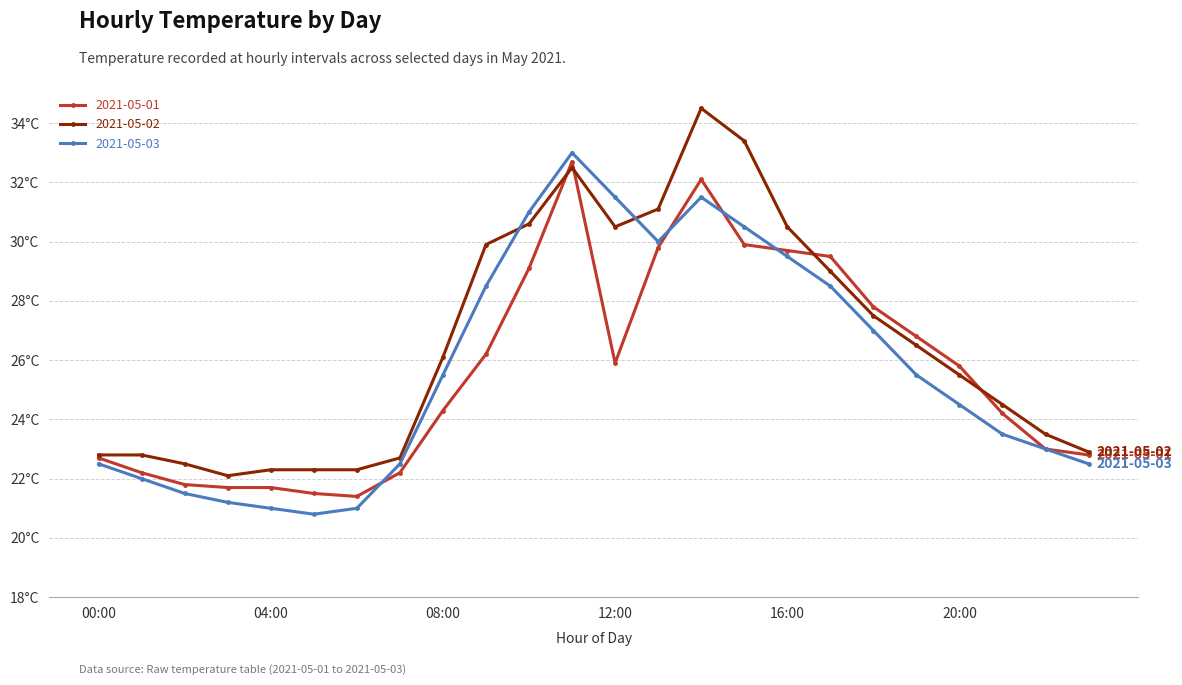

Between which two adjacent categories do 2021-05-02 and 2021-05-01 first intersect?

10:00 and 11:00